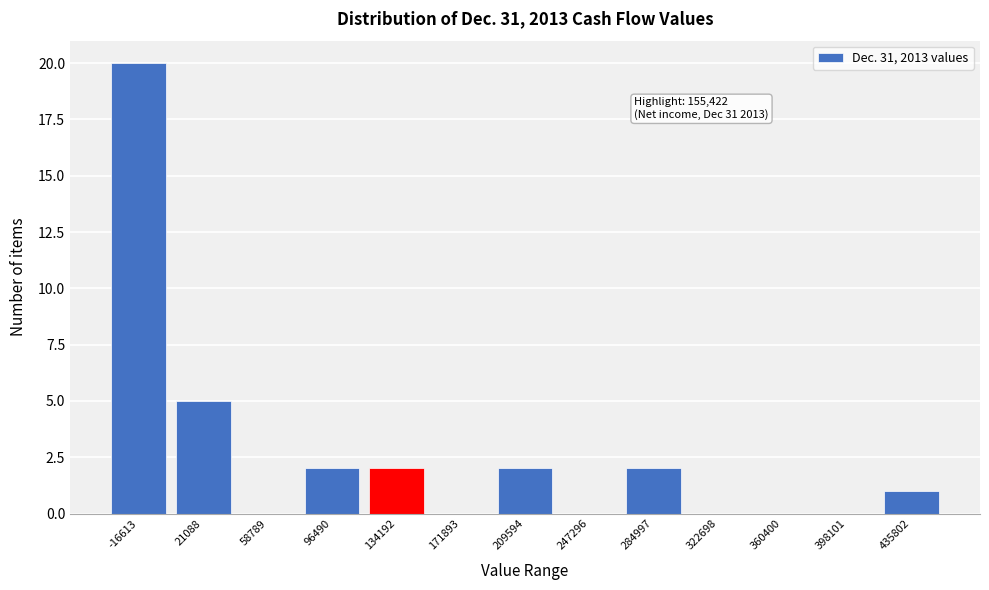

Reading right to left, extract all data points from this chart.

435802=1	398101=0	360400=0	322698=0	284997=2	247296=0	209594=2	171893=0	134192=2	96490=2	58789=0	21088=5	-16613=20